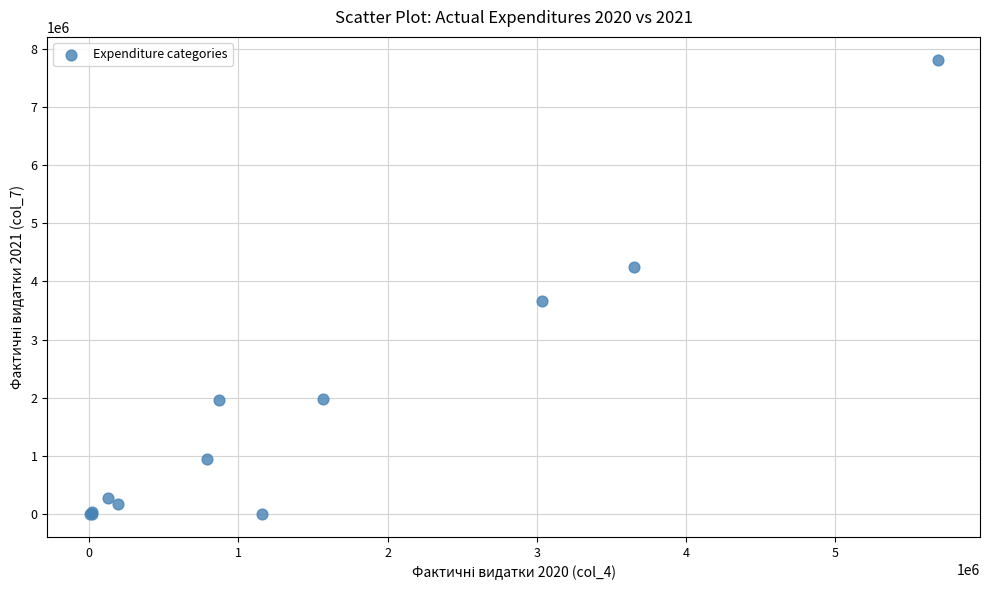

What Y value in the scatter plot is closest to 3907115?

3665741.7